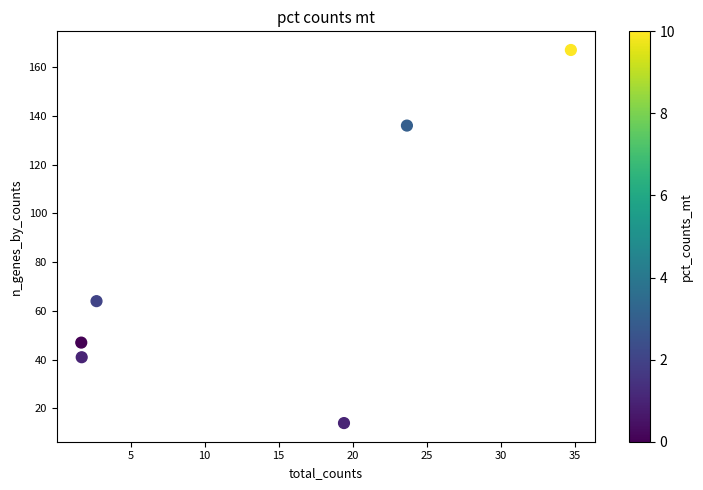

What Y value in the scatter plot is closest to 90?

64